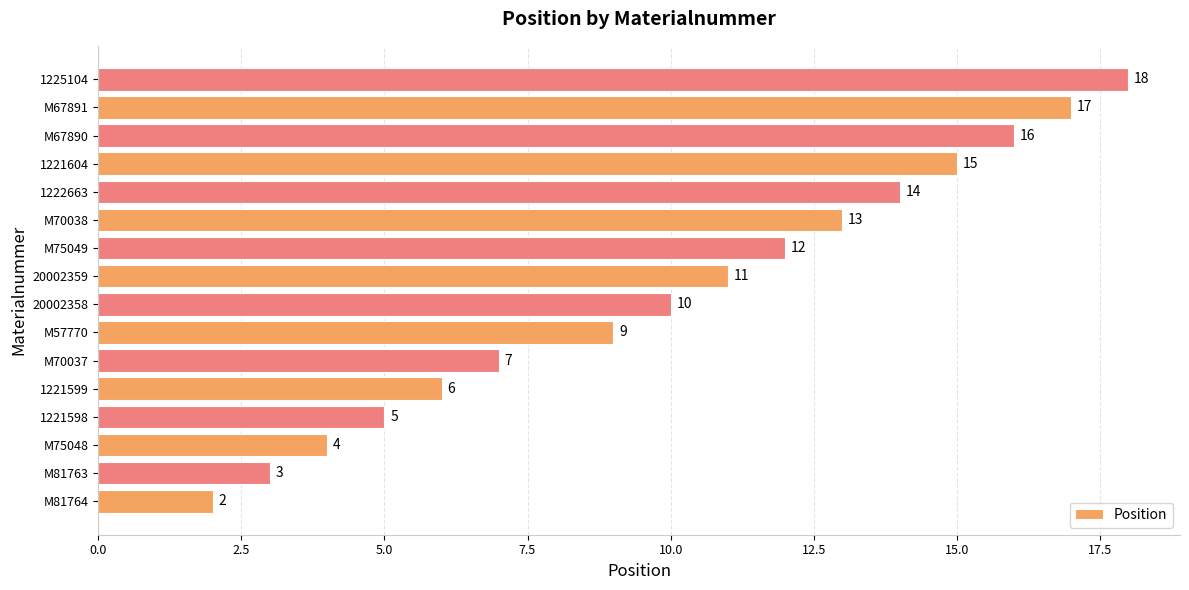

Reading bottom to top, what are all the values shown in this chart?

M81764=2	M81763=3	M75048=4	1221598=5	1221599=6	M70037=7	M57770=9	20002358=10	20002359=11	M75049=12	M70038=13	1222663=14	1221604=15	M67890=16	M67891=17	1225104=18